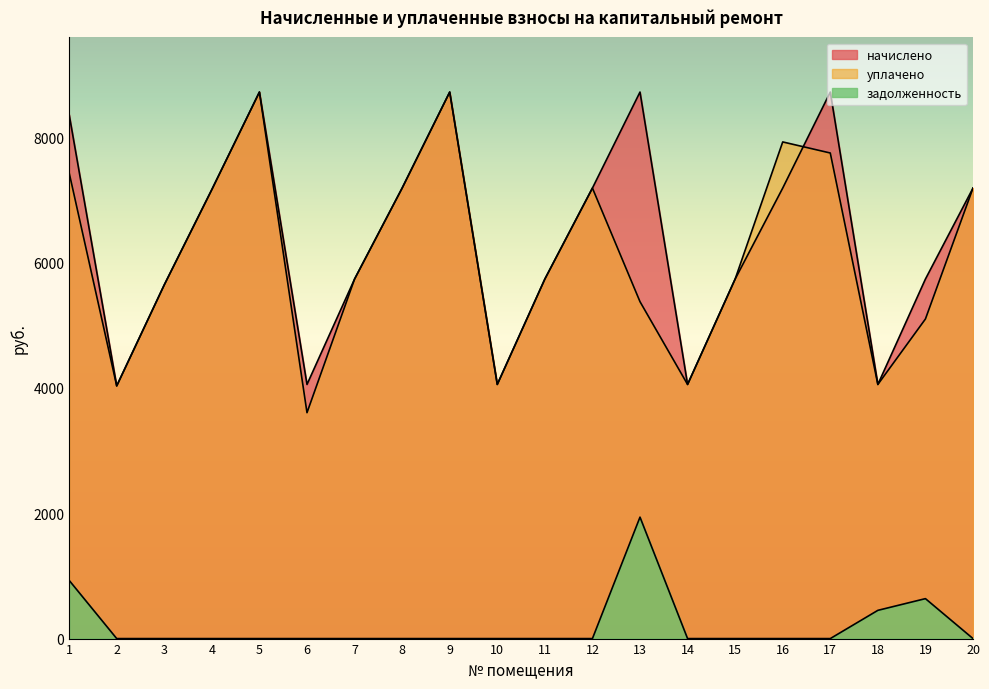

What is the spread (max minus min) of values at 14?

4055.0